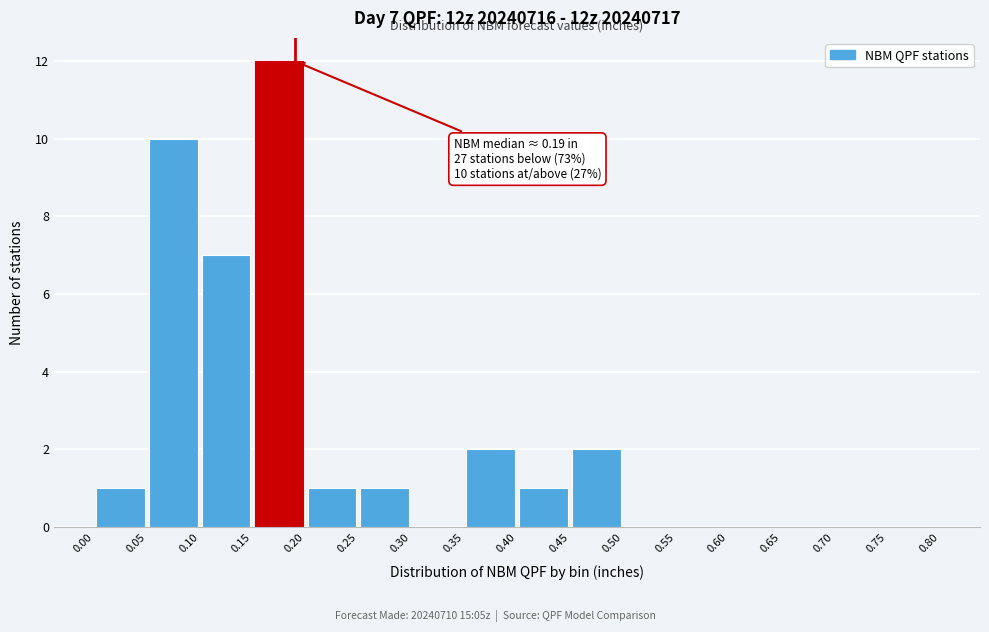

Over which range of the x-axis is the bar tallest?

0.15 to 0.20